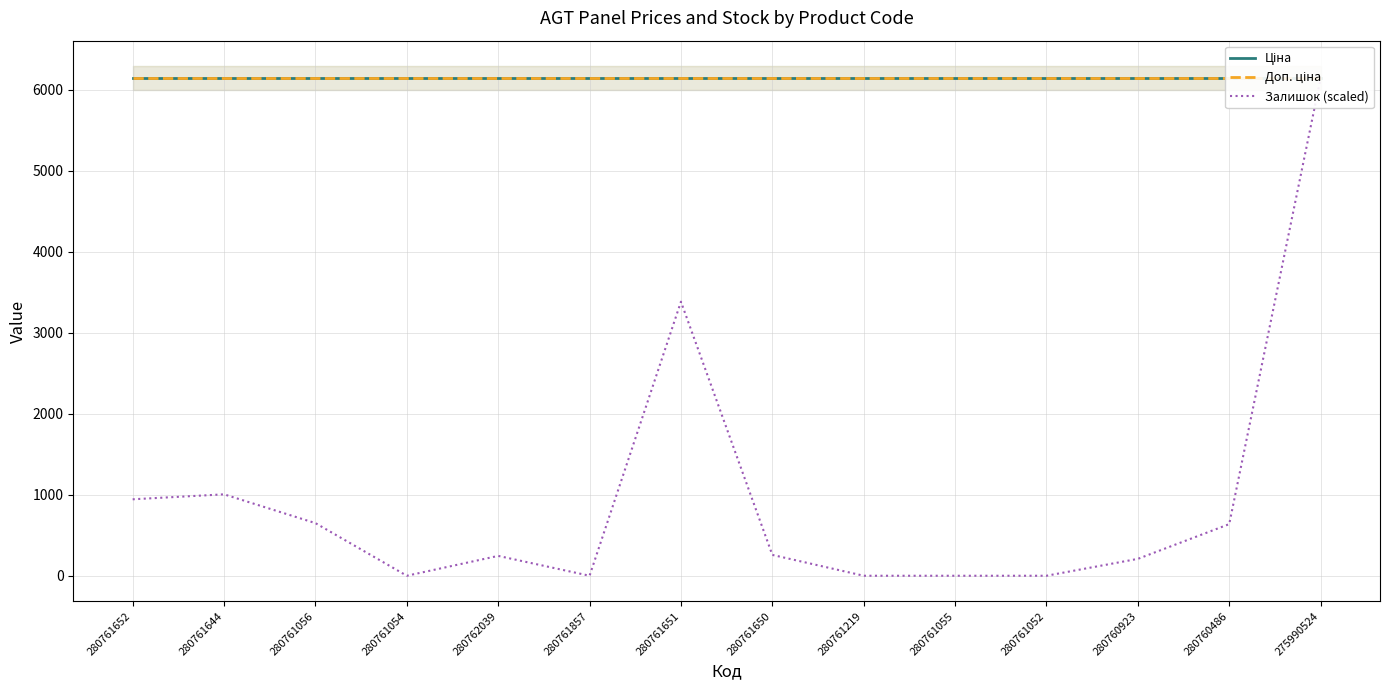

Does the chart have visible grid lines?

Yes